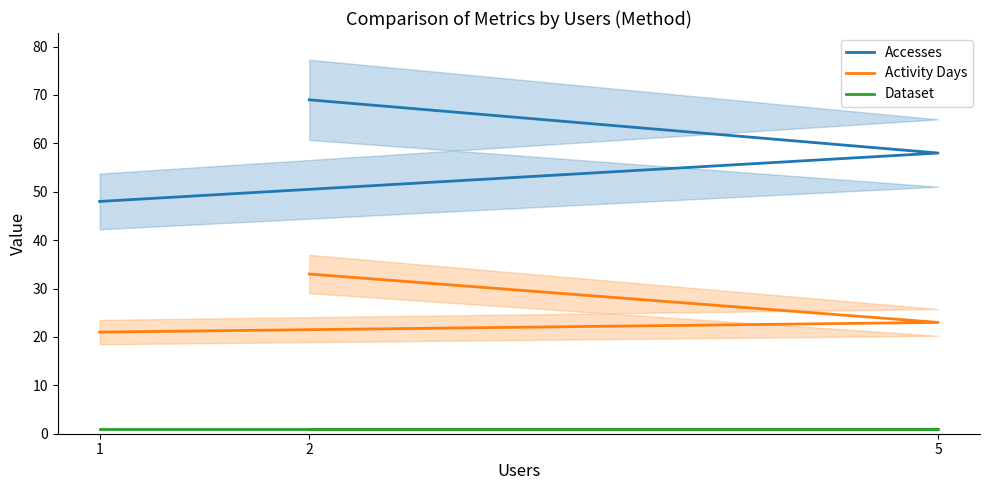

The value of Accesses at 1 is 48. True or false?

True